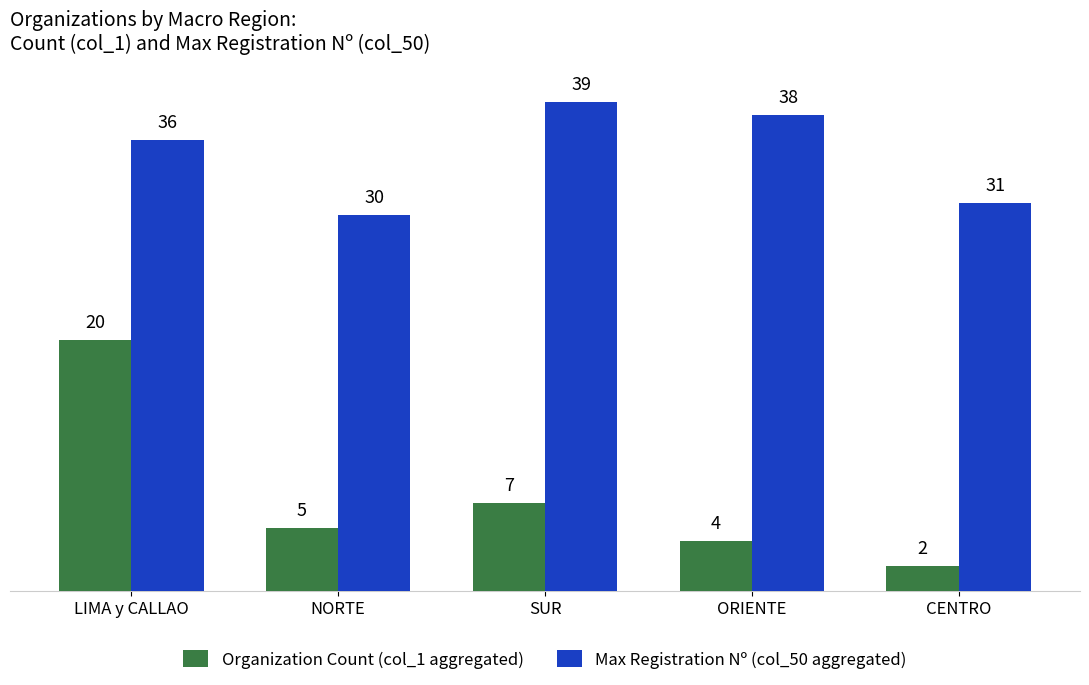

Does the chart contain any negative values?

No